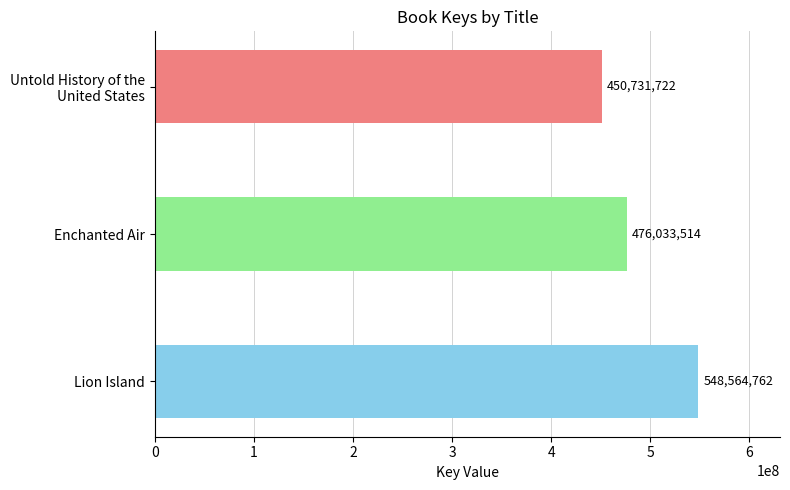

Approximately how many times larger is the value at Enchanted Air compared to Lion Island?

0.9